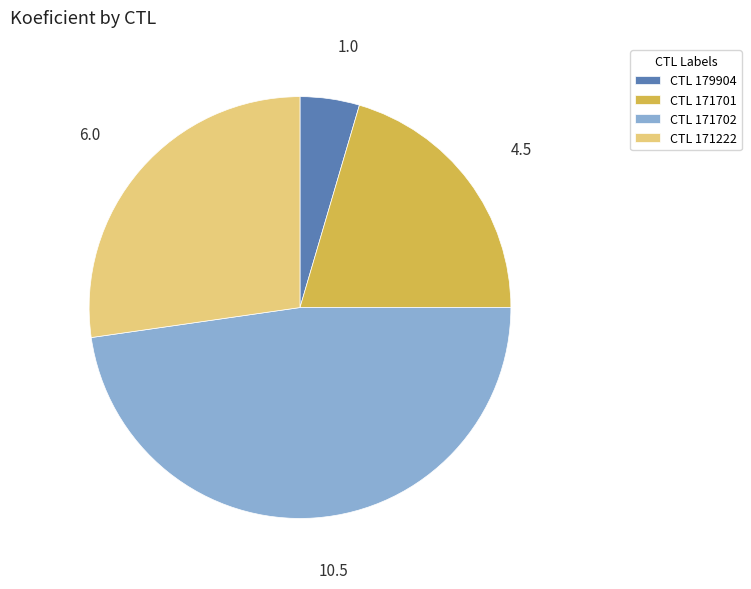

Is there a majority slice in this chart?

No